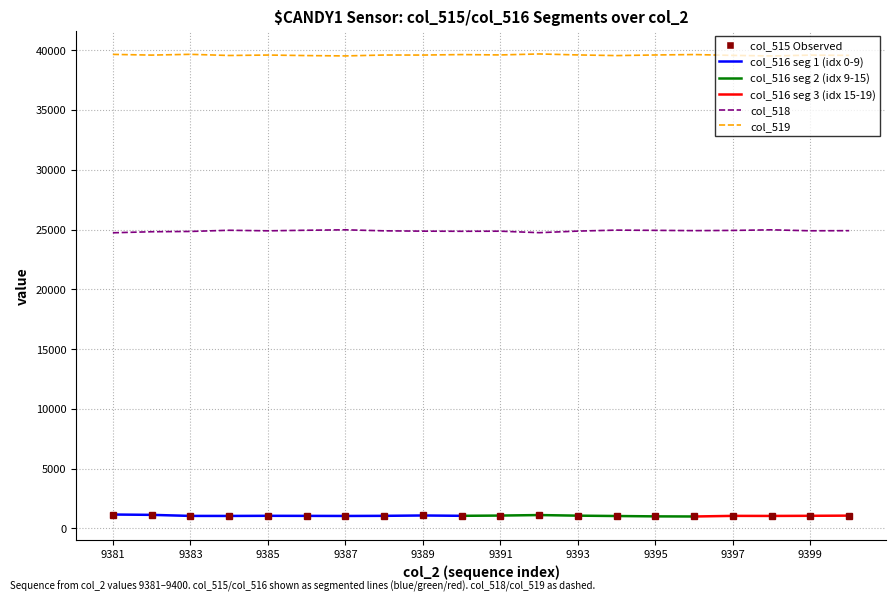

The col_519 series shows 18902 at 9383. True or false?

False